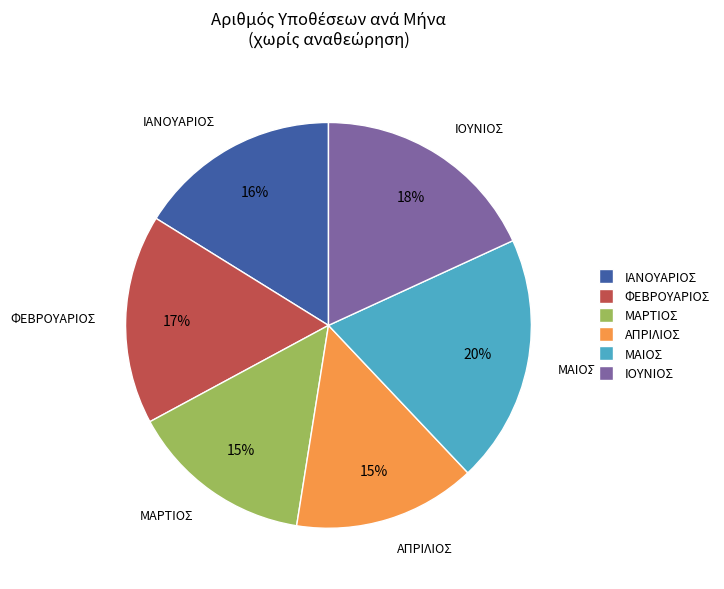

Does any single category account for the majority?

No